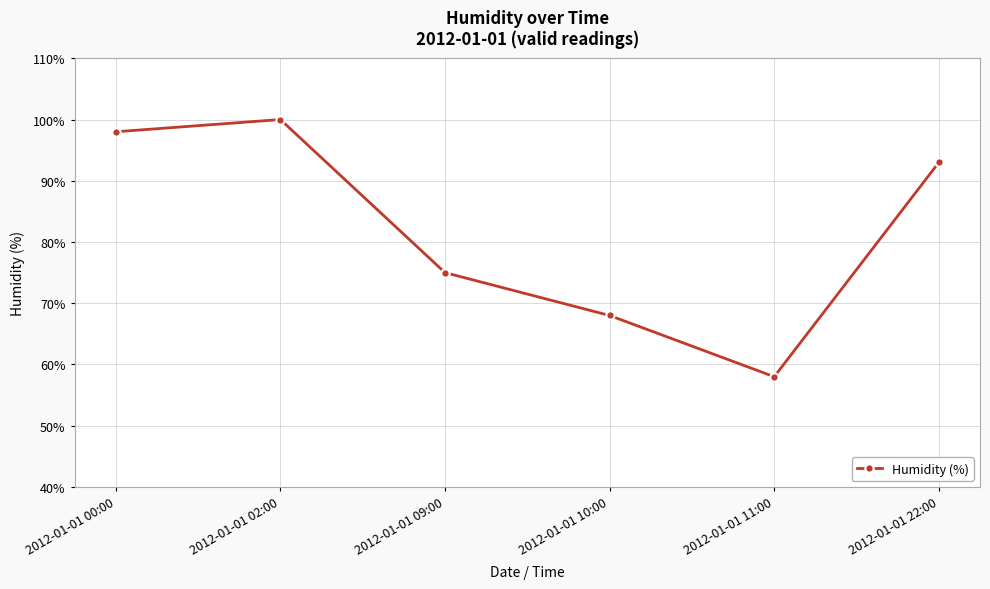

Is it true that the value at 2012-01-01 22:00 is 153?

False